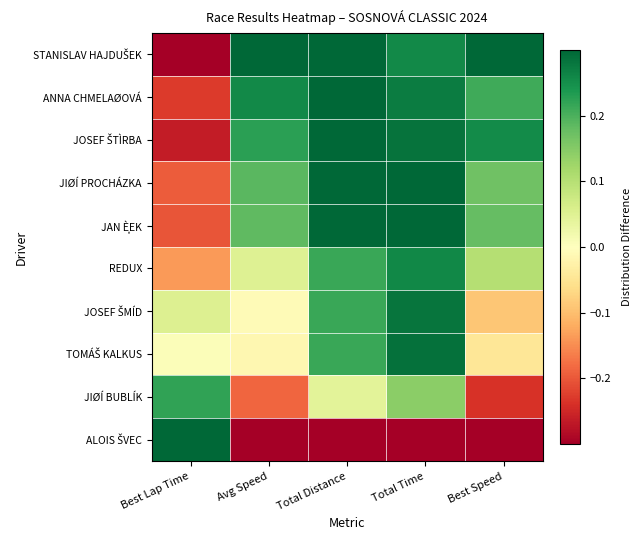

What is the spread (max minus min) of values at Total Time?

0.6